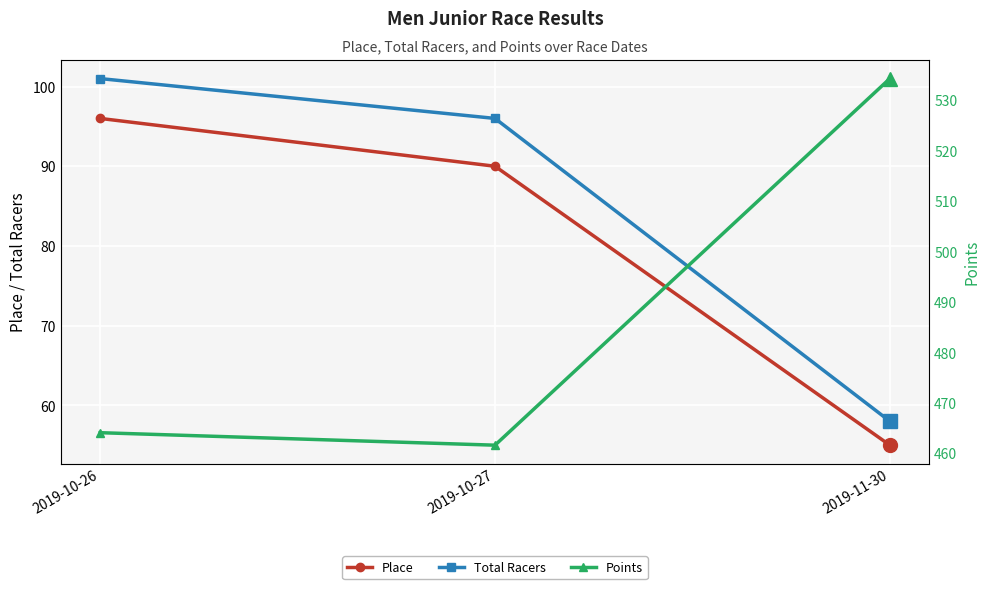

Is the value of Total Racers at 2019-11-30 greater than the value of Points at 2019-11-30?

No